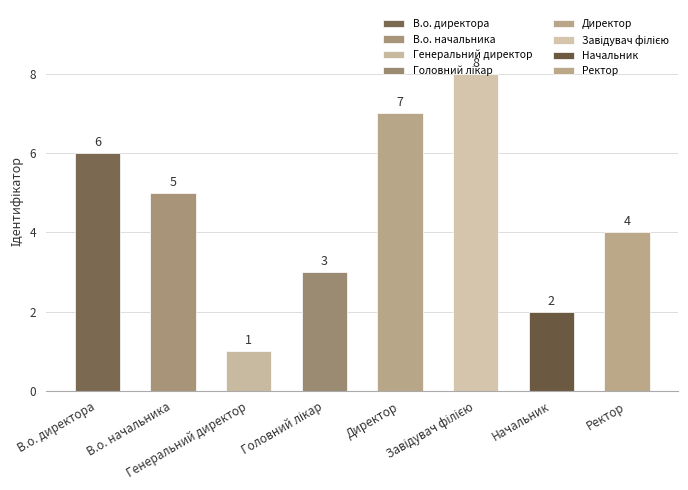

At which category does the chart reach its peak across all series?

Завідувач філією